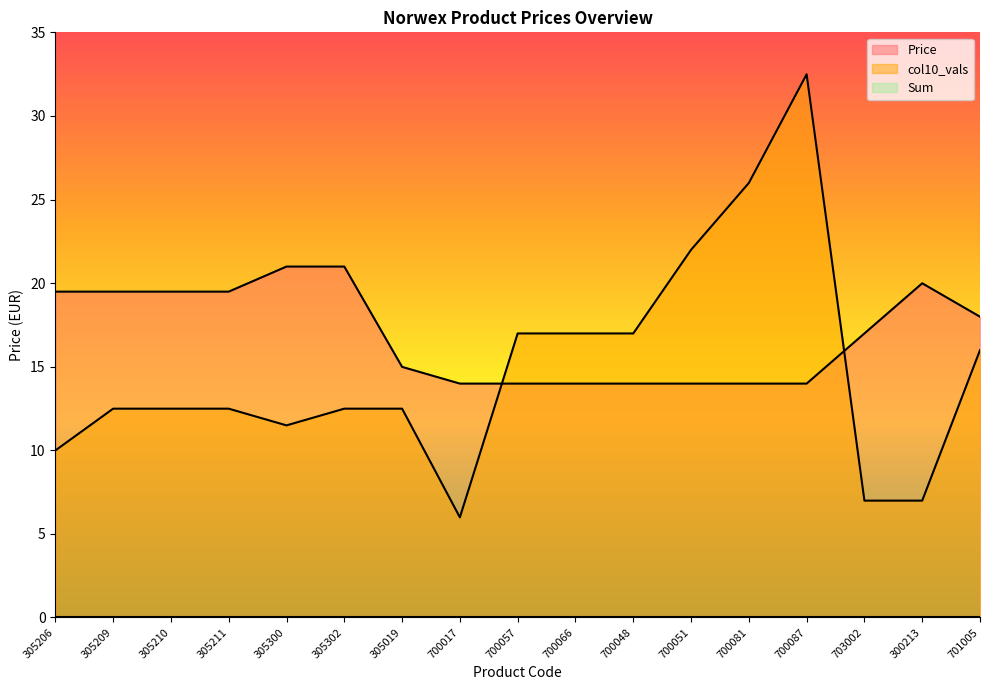

At which label does Price reach its minimum?

700017